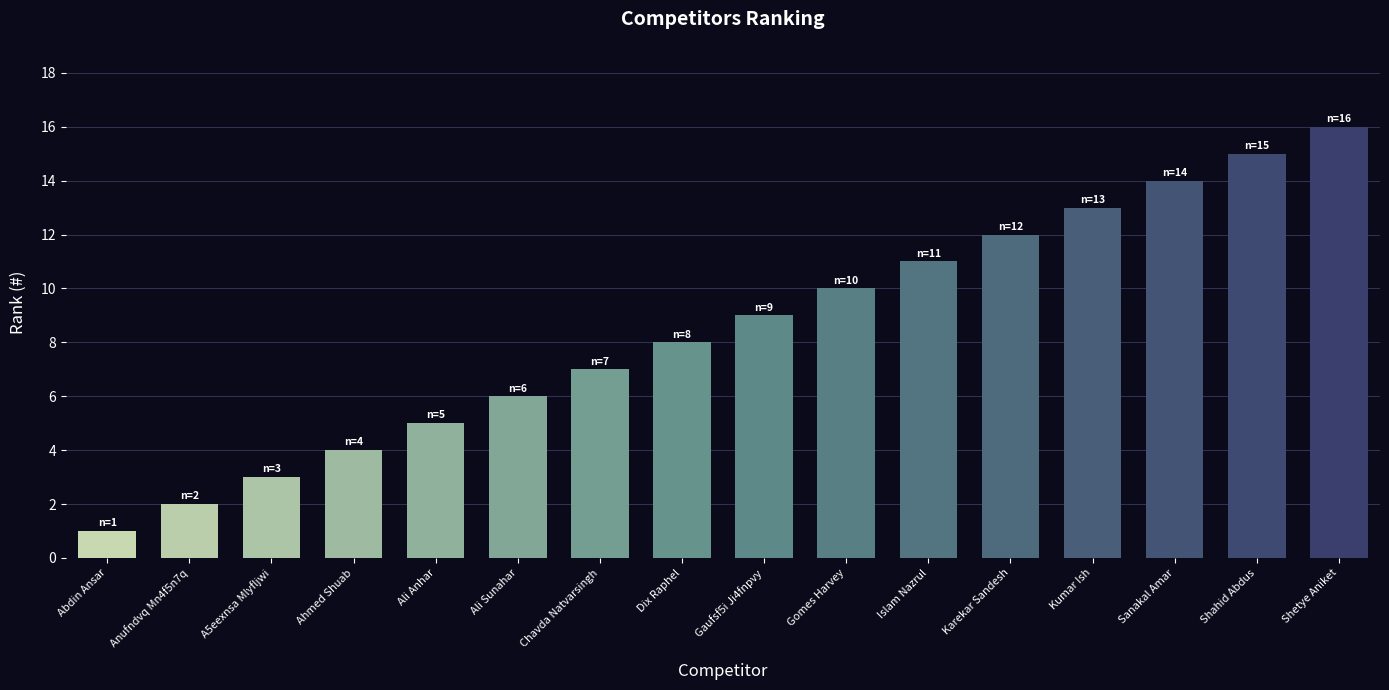

The value at Ali Anhar is 5. True or false?

True